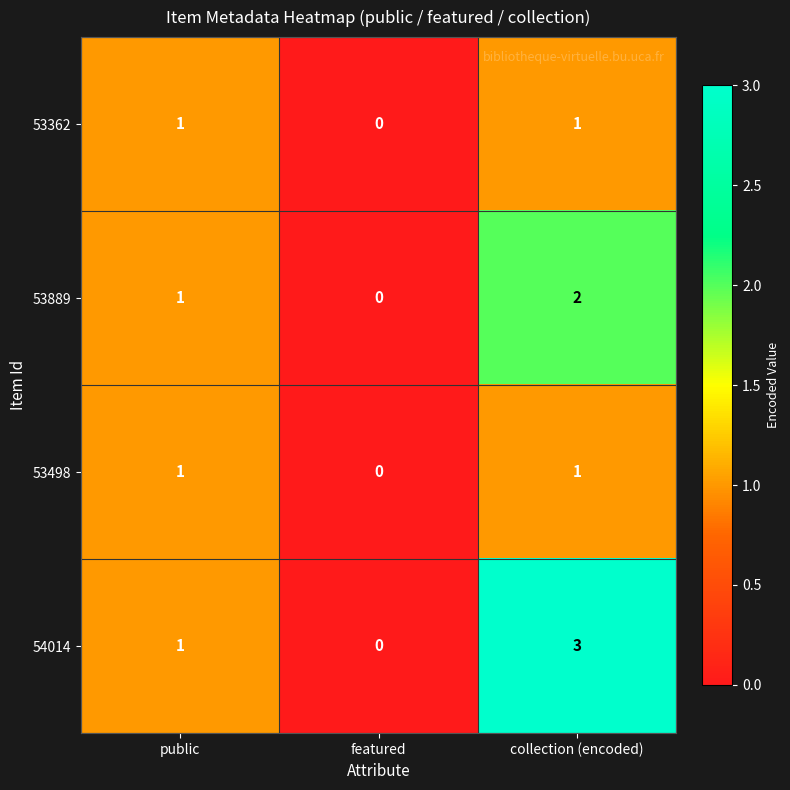

Which series changed the most between public and collection (encoded)?

54014